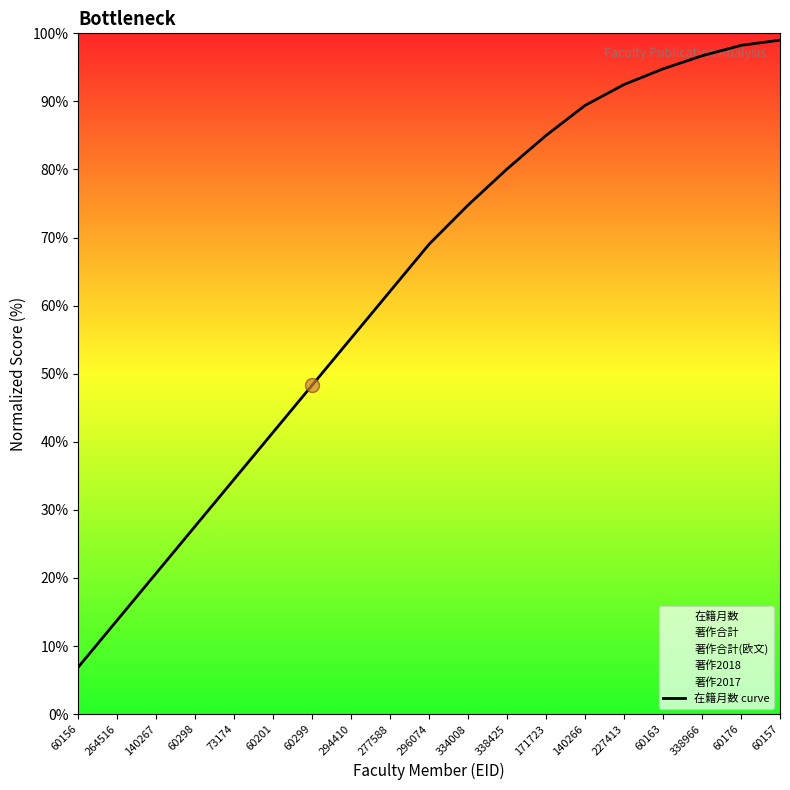

Rank the categories by value from lowest to highest.

60156, 264516, 140267, 60298, 73174, 60201, 60299, 294410, 277588, 296074, 334008, 338425, 171723, 140266, 227413, 60163, 338966, 60176, 60157